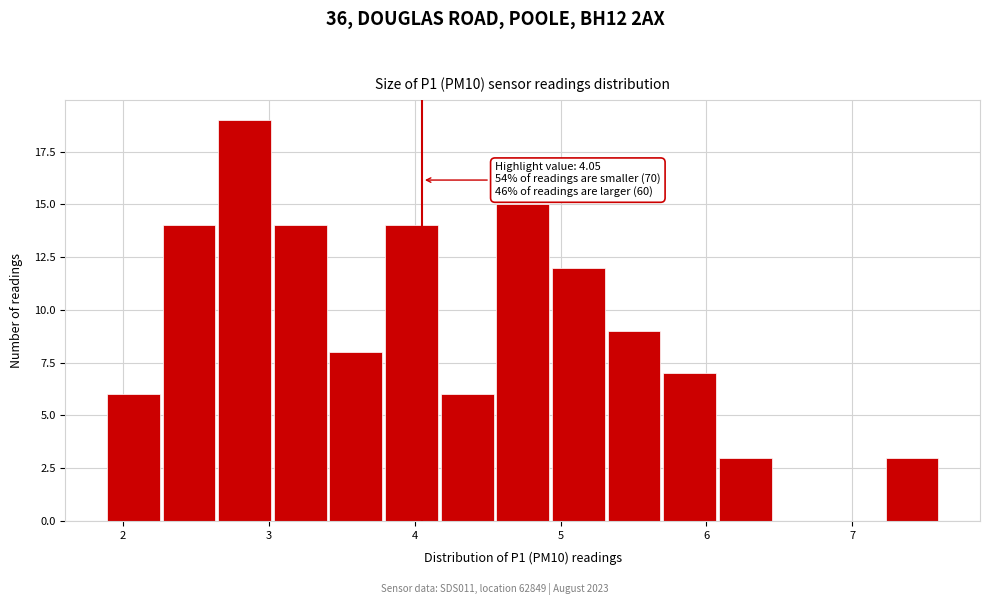

Read against the x-axis, roughly where is the centre of the tallest bar?

2.8